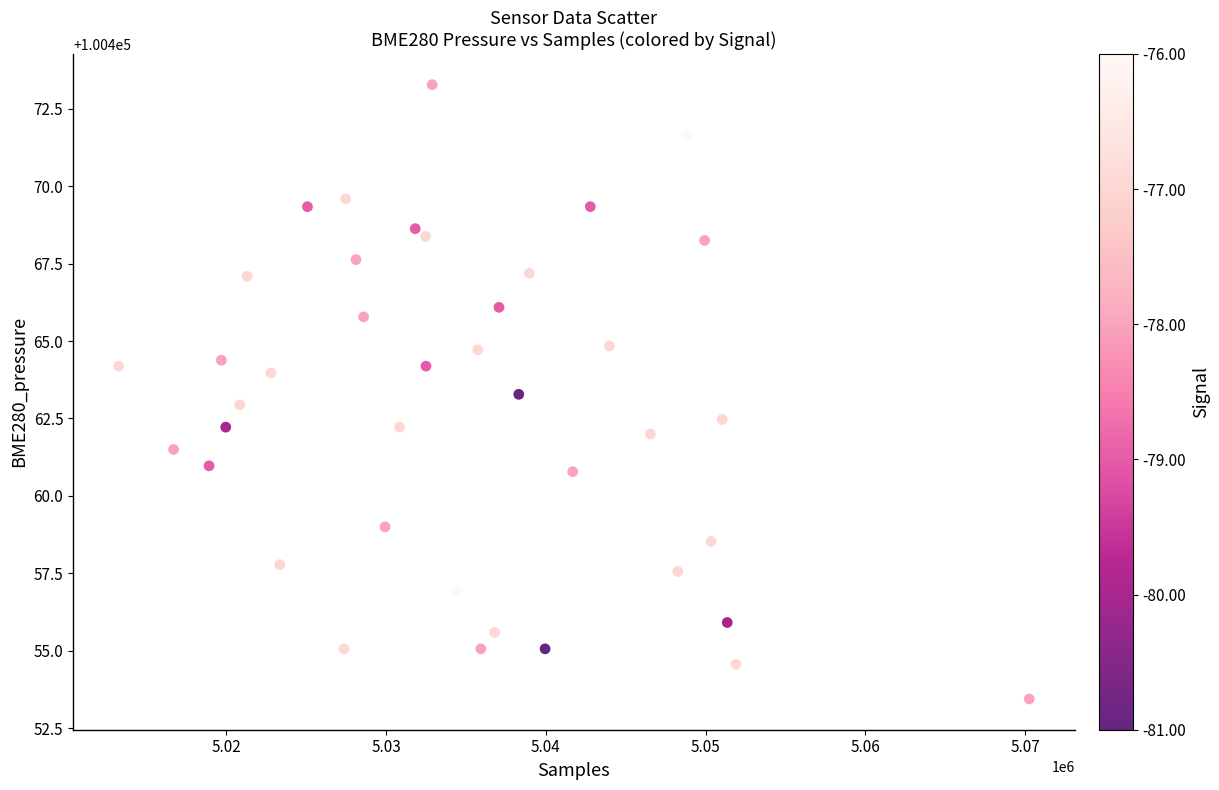

What is the range of Y values (max minus min)?

19.8